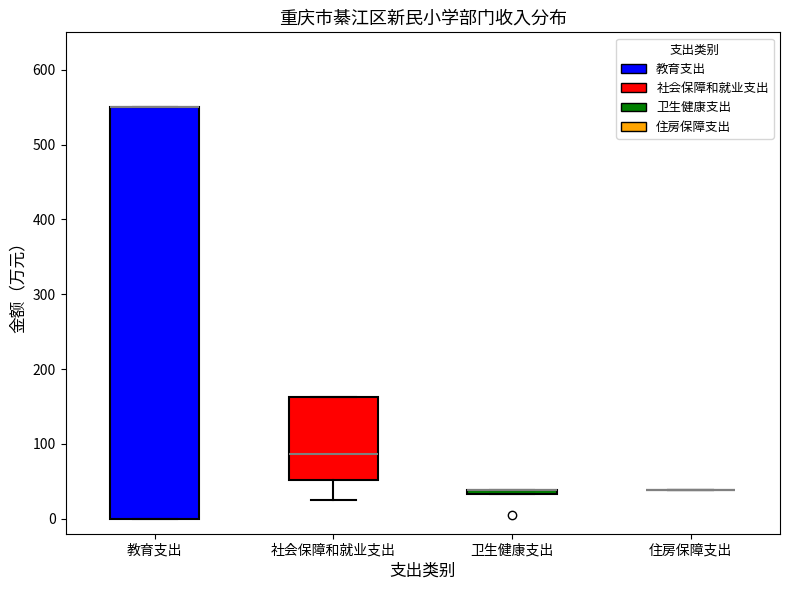

Comparing the boxes themselves (not the whiskers), which one is the tallest?

教育支出